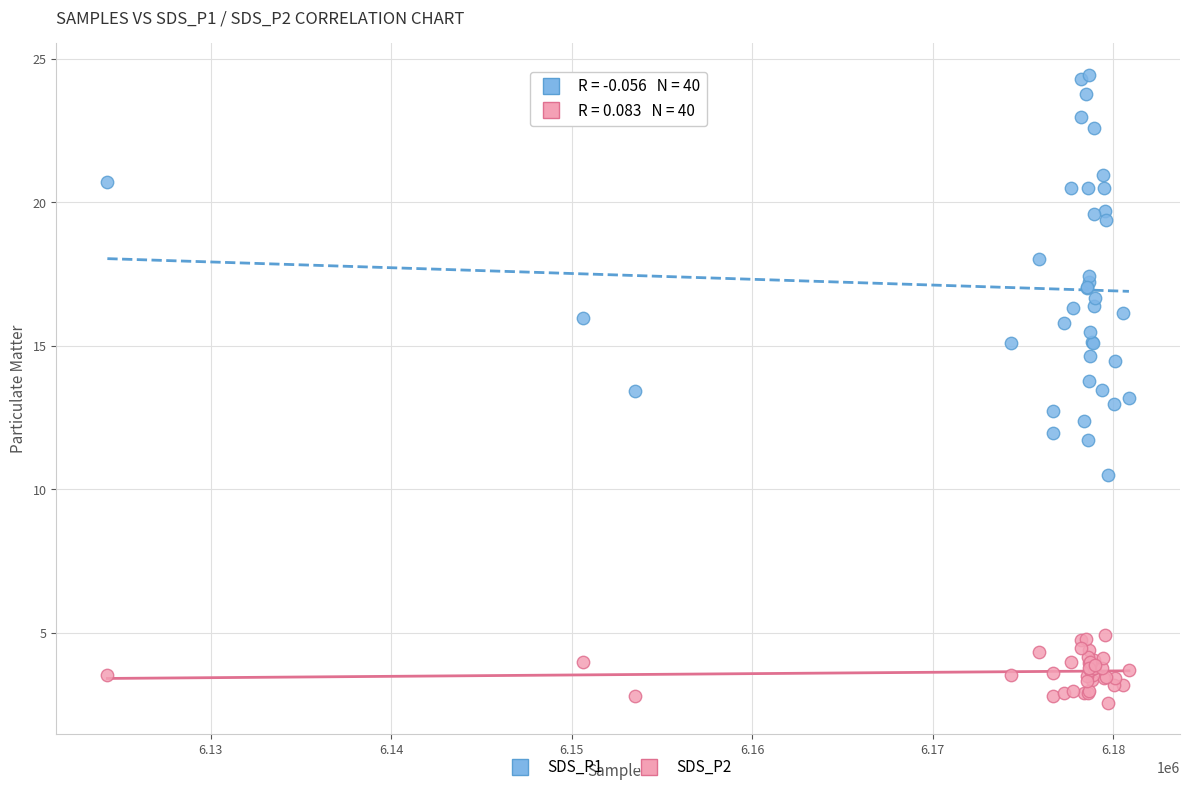

Which series reaches the minimum Y coordinate?

SDS_P2